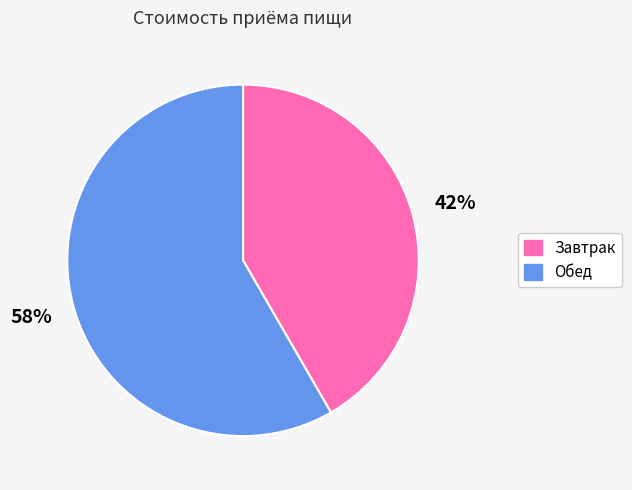

Which slice is the largest?

Обед